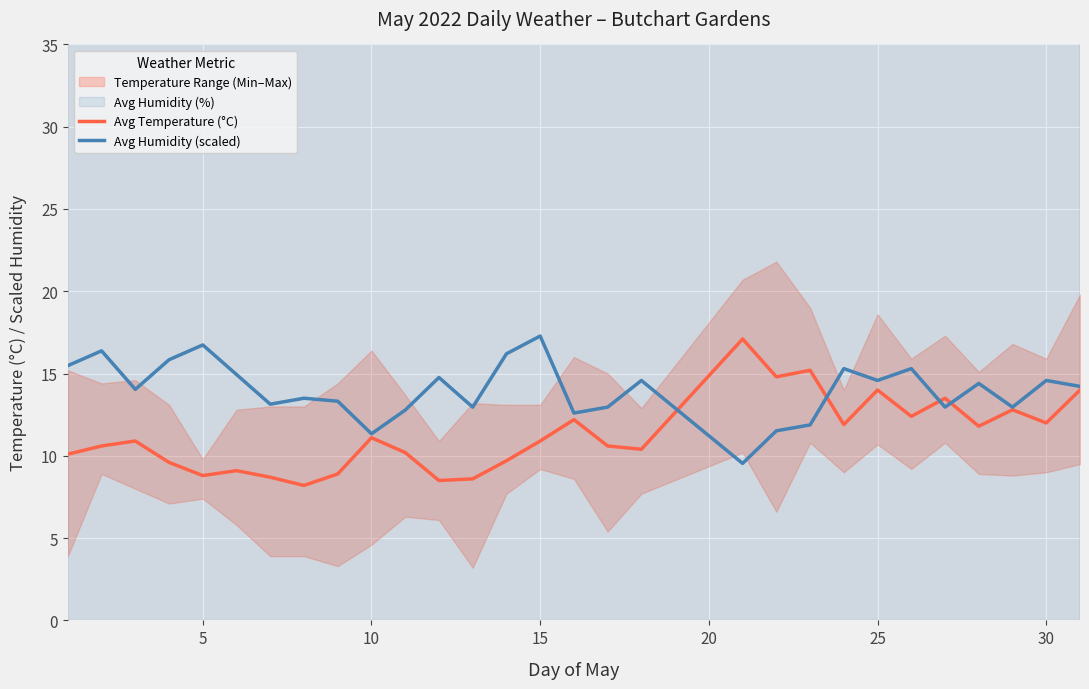

What is the minimum value shown in the chart?

8.2